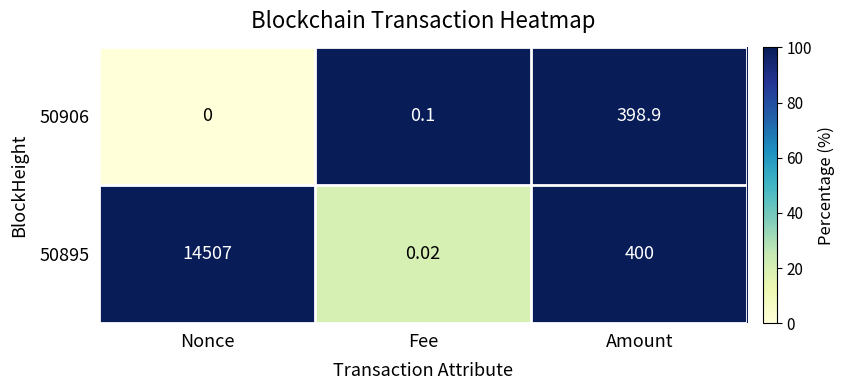

List the series in order of their overall mean, highest first.

50895, 50906